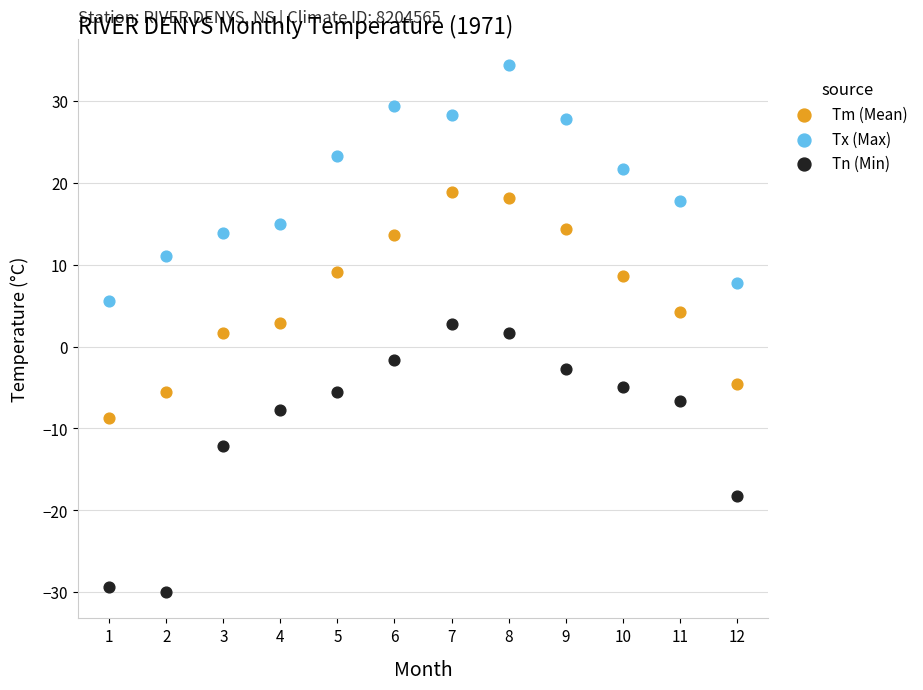

Which series has the largest Y range (max minus min)?

Tn (Min)